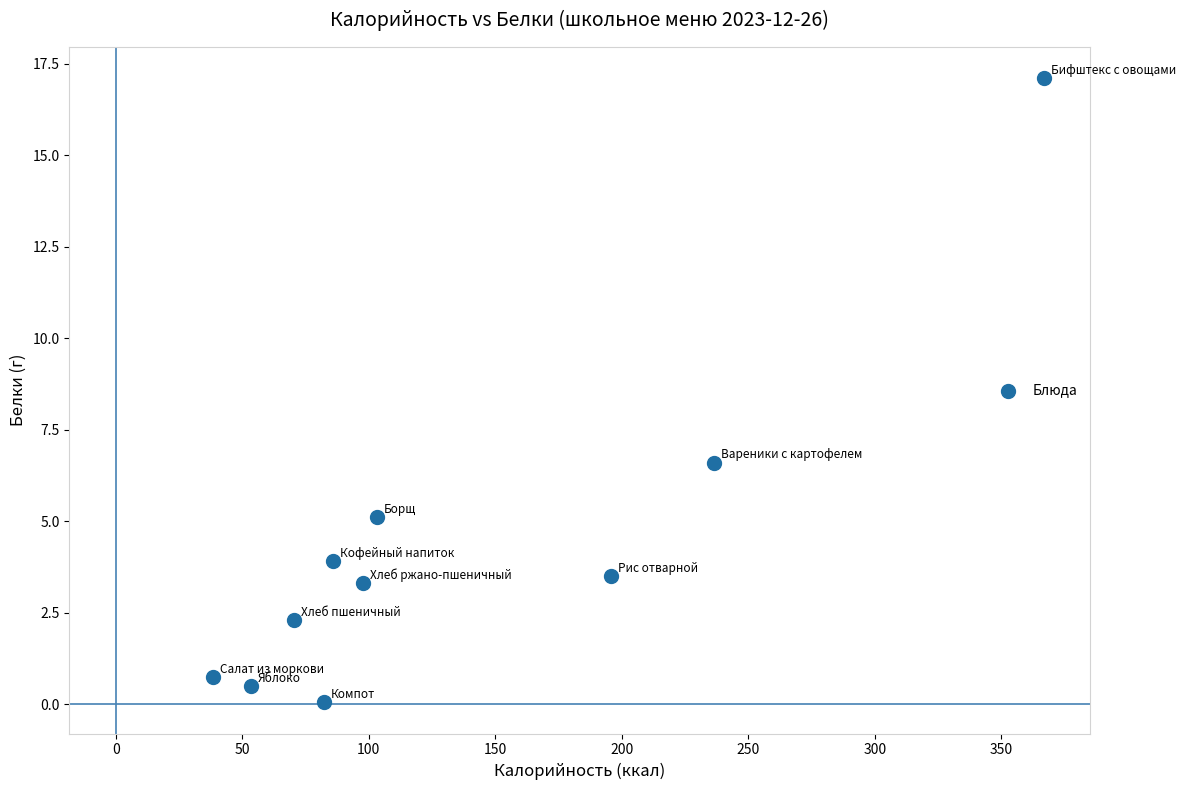

What is the average Y value?

4.3